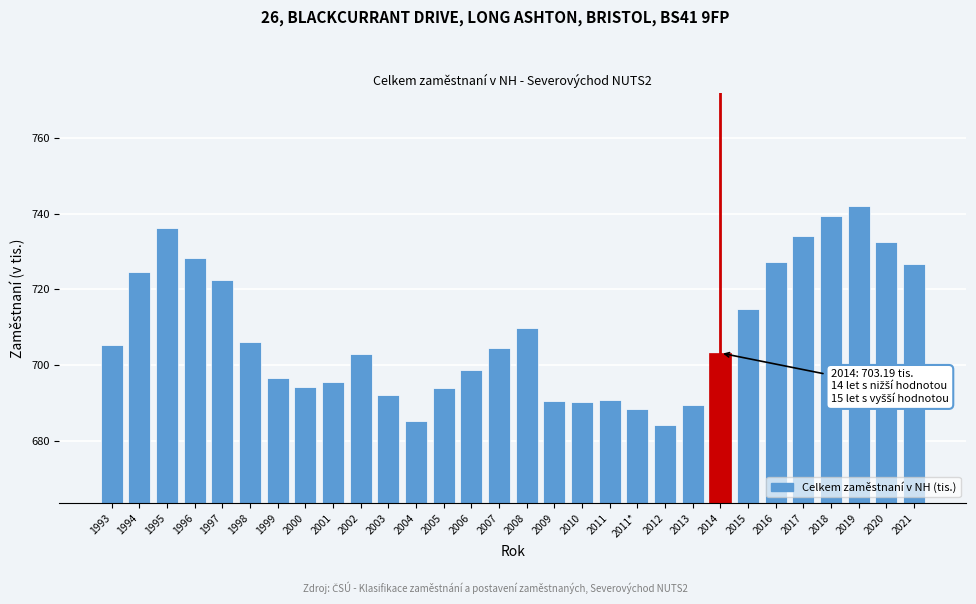

Which label corresponds to the largest value in the chart?

2019